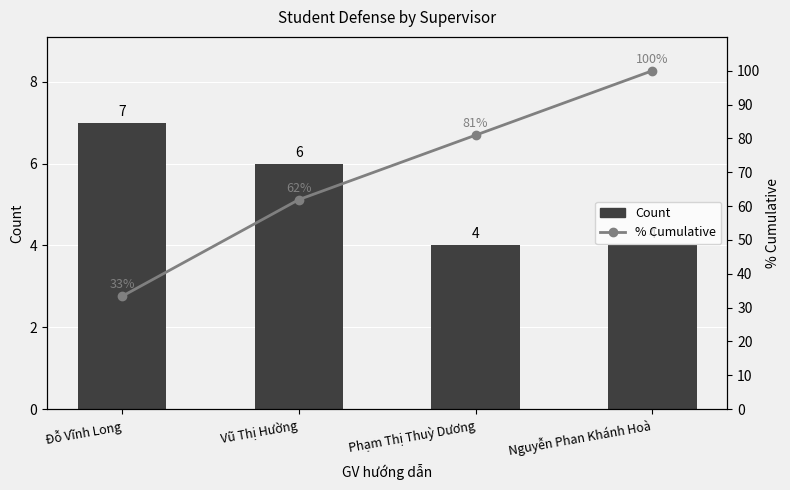

What is the average value of the Count series?

5.2